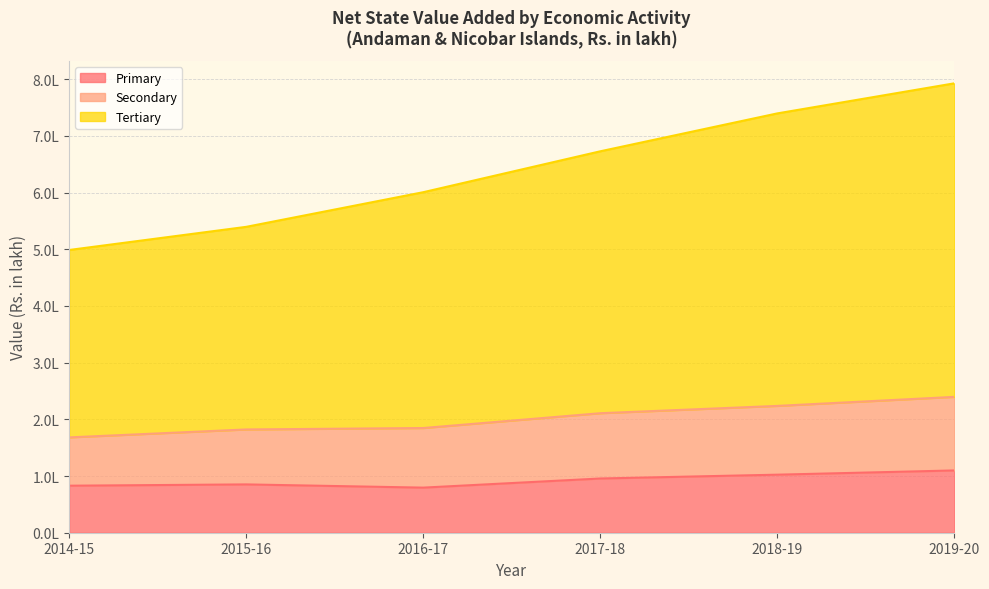

Is the value of Secondary at 2018-19 greater than the value of Primary at 2014-15?

Yes